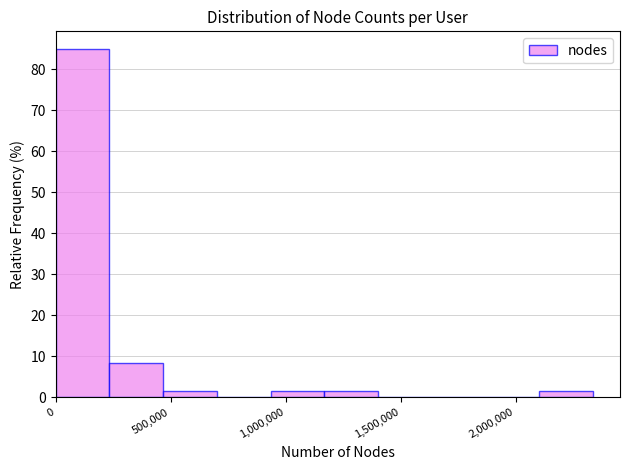

Reading left to right, transcribe this chart: for each bar, give the range it covers on the x-axis and its height. Neither the bar edges nor the heights are printed on the chart, so give them approximately, as read against the axes.

0 to 250000: 85
250000 to 450000: 8
450000 to 700000: 2
700000 to 950000: 0
950000 to 1150000: 2
1150000 to 1400000: 2
1400000 to 1650000: 0
1650000 to 1850000: 0
1850000 to 2100000: 0
2100000 to 2350000: 2